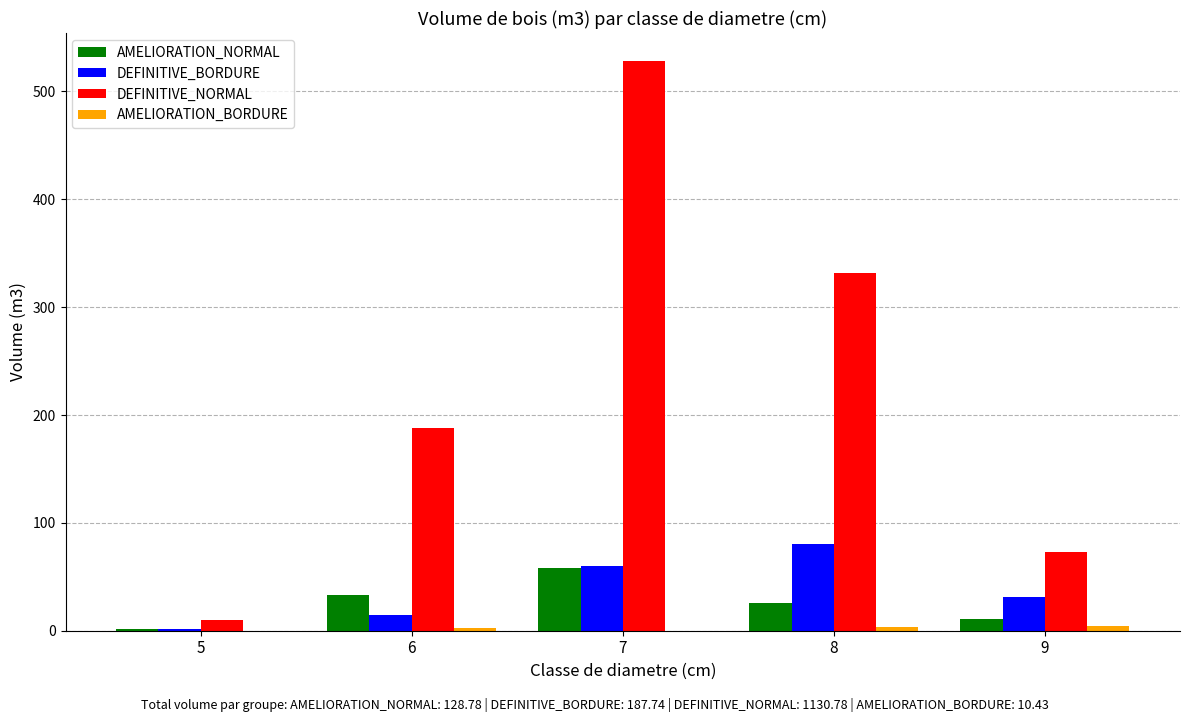

True or false: DEFINITIVE_BORDURE has a value of 80.6 at 8.

True